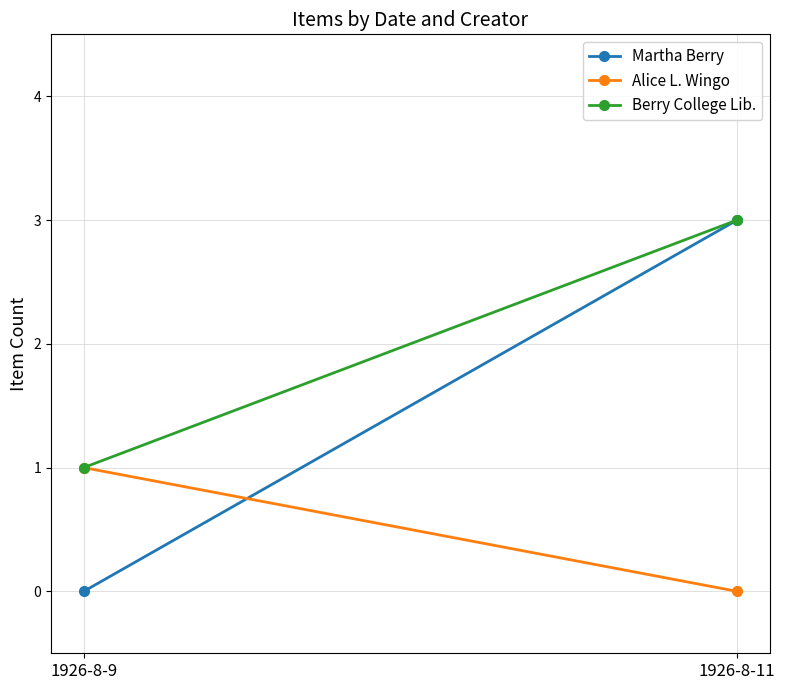

The Berry College Lib. series shows 3 at 1926-8-11. True or false?

True